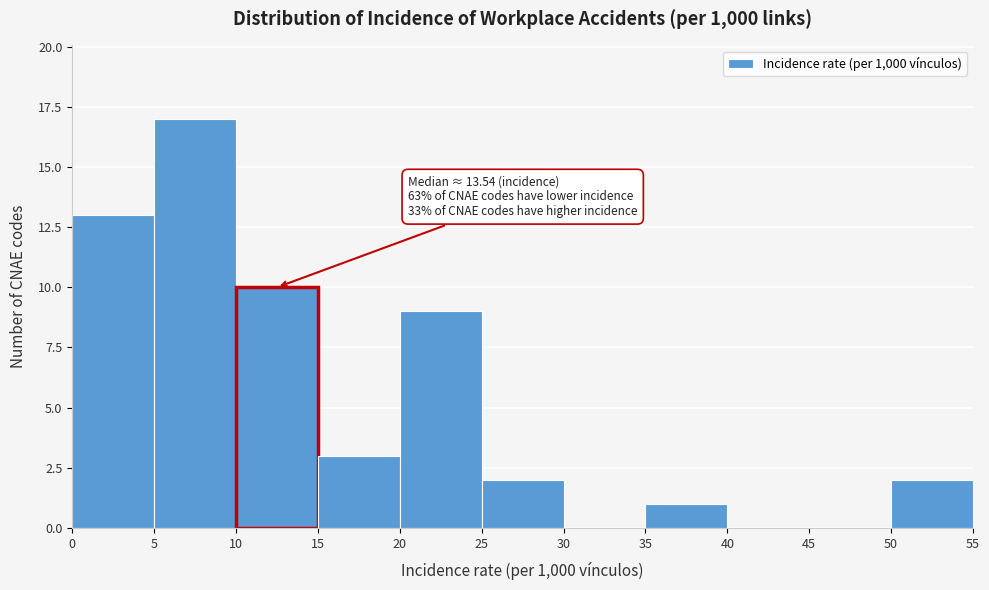

Which range on the x-axis has the tallest bar?

5 to 10